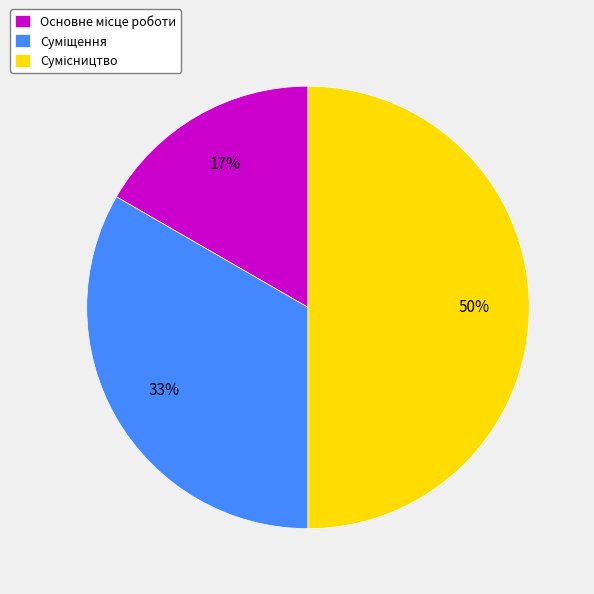

Count the number of slices in the pie.

3